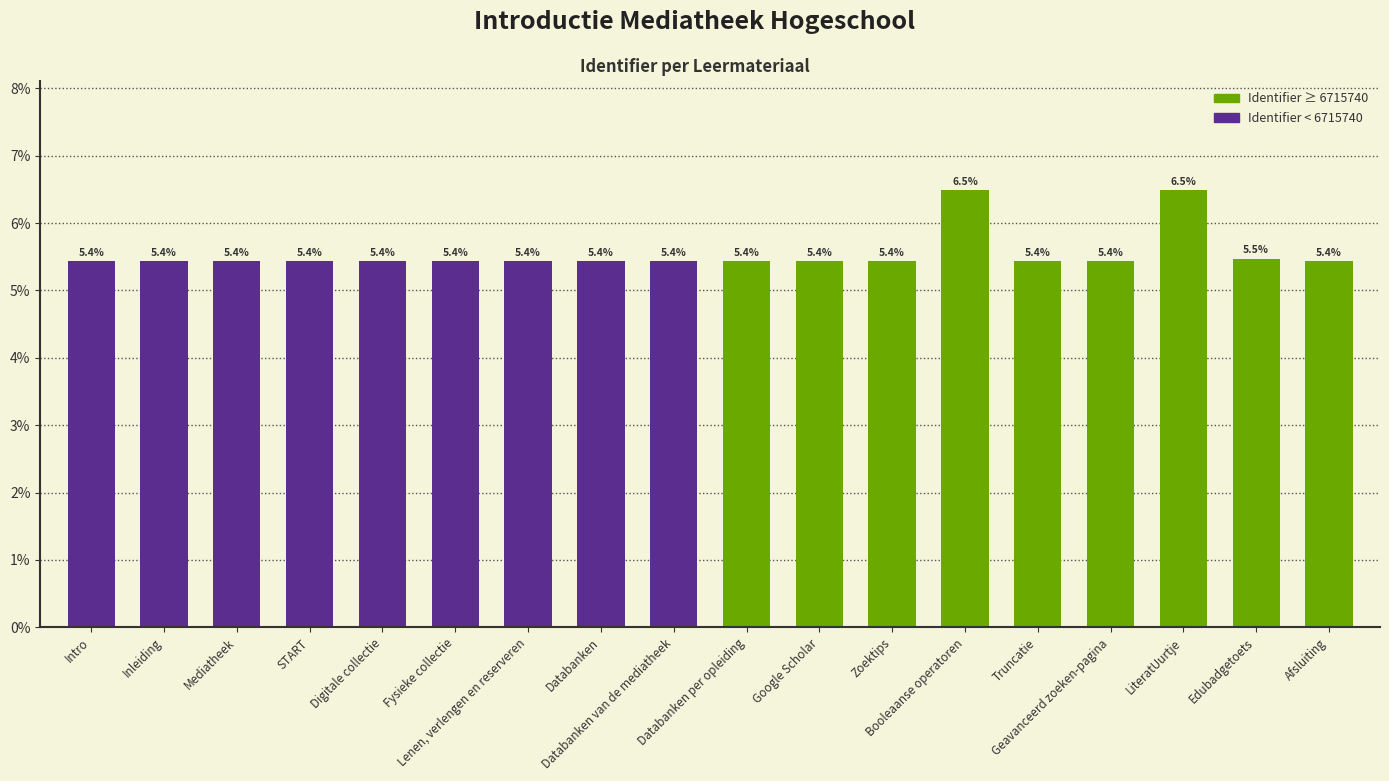

What is the difference between the maximum and minimum values?

1.1